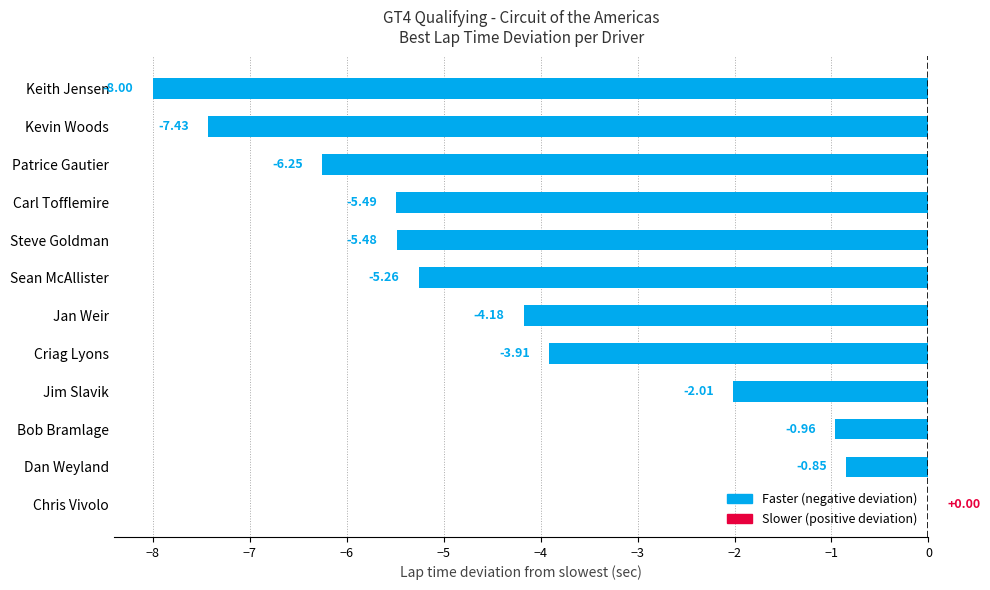

How many series are shown in this chart?

1